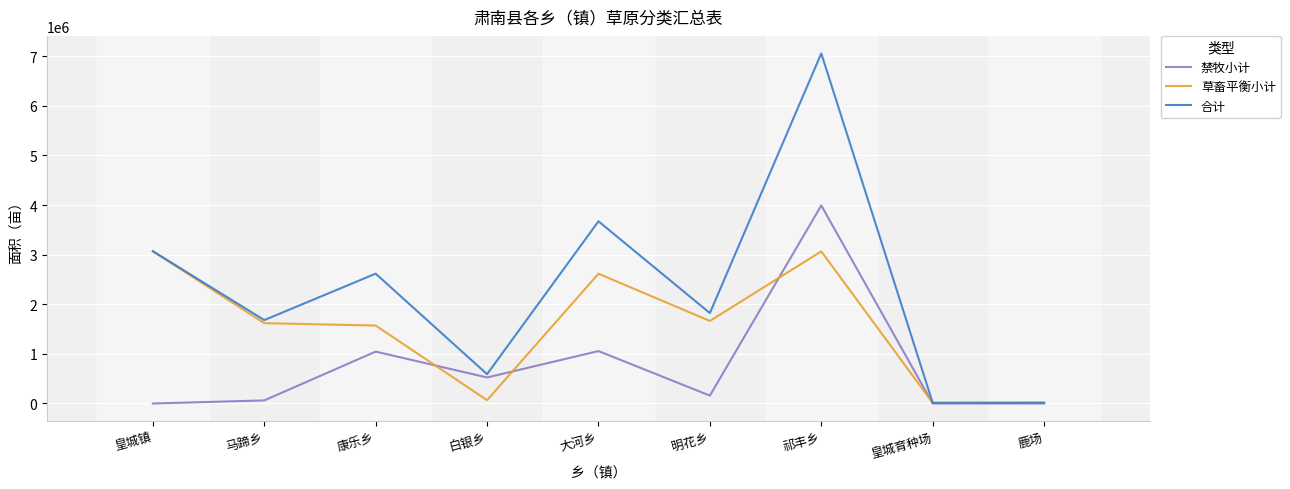

In 禁牧小计, how many points are higher than both neighbors (excluding endpoints)?

3